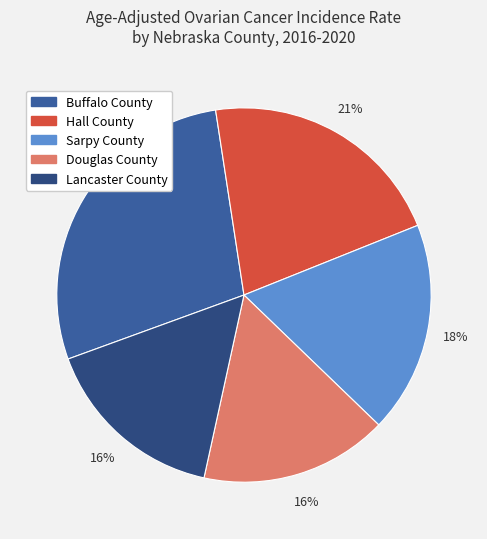

To the nearest percent, what percentage of the pie is Hall County?

21%